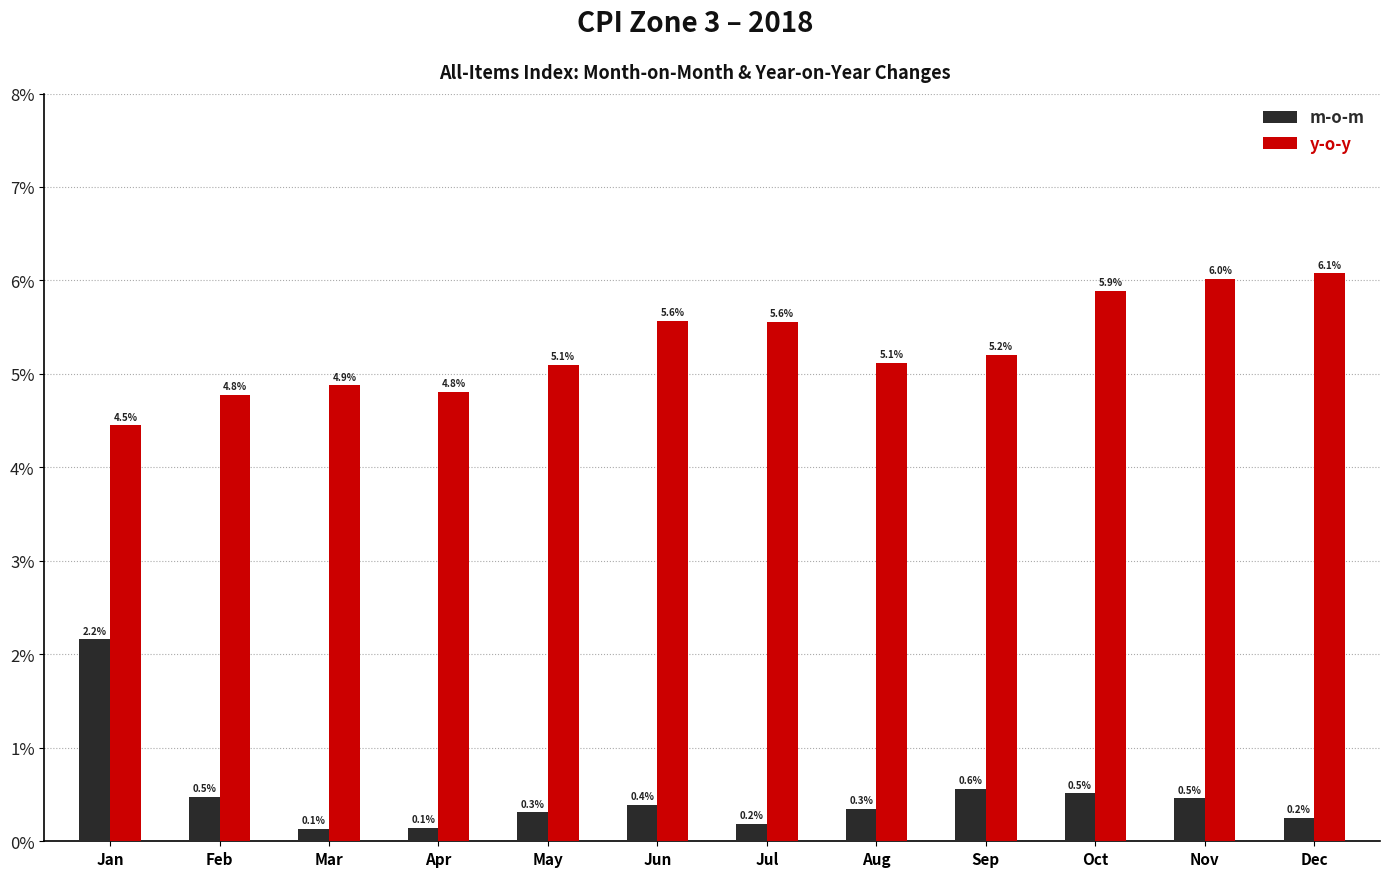

Rank the series by their maximum value, from lowest to highest.

m-o-m, y-o-y